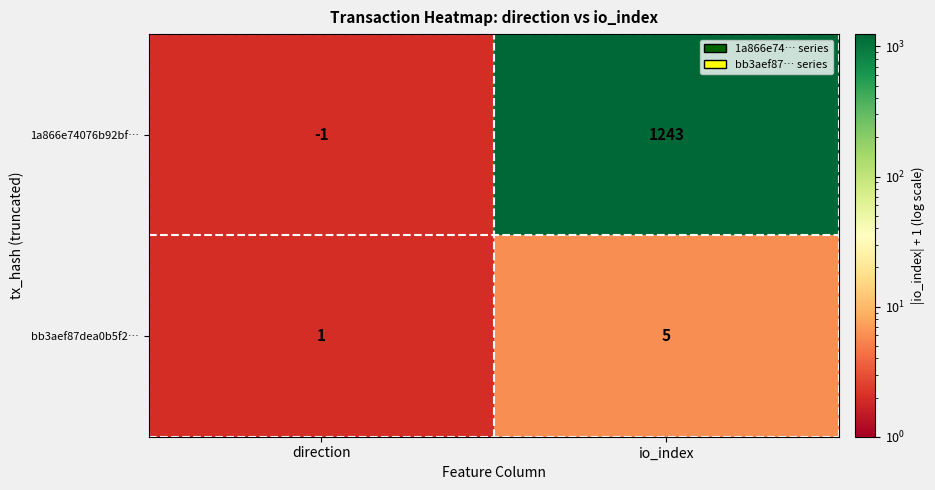

List the series in order of their overall mean, lowest first.

bb3aef87dea0b5f2…, 1a866e74076b92bf…